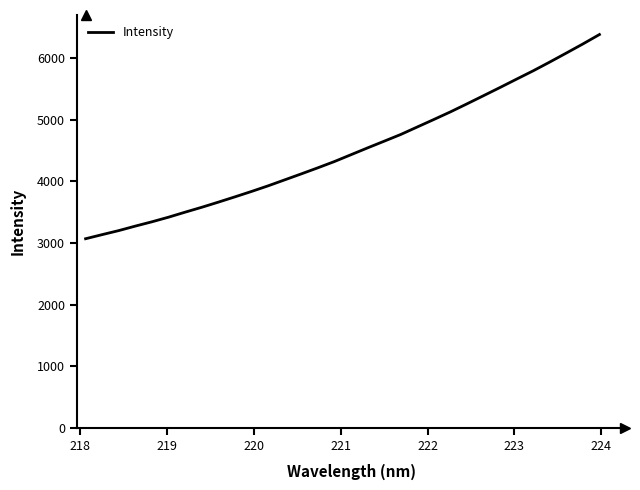

What is the greatest value displayed?

6383.6